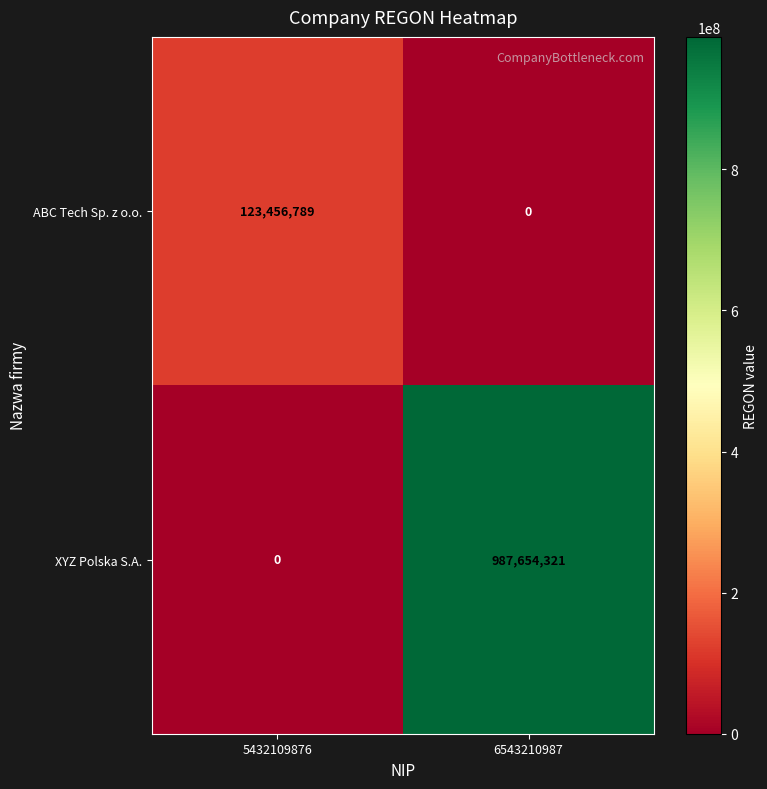

What is the maximum value shown in the chart?

987654321